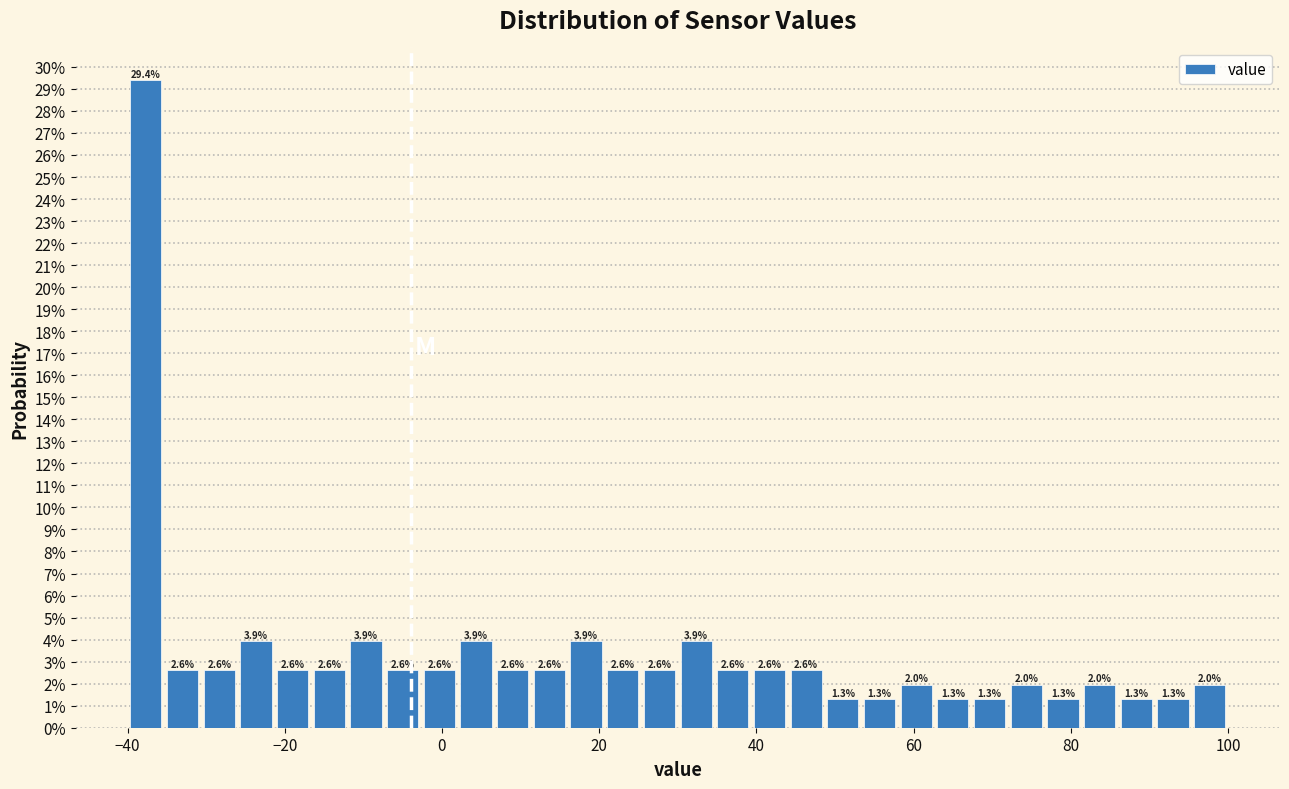

Read against the x-axis, roughly where is the centre of the tallest bar?

-38